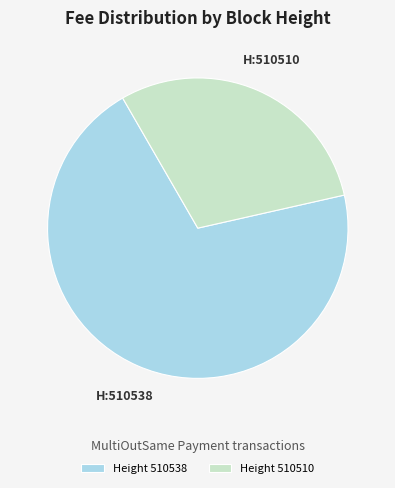

Is there a majority slice in this chart?

Yes